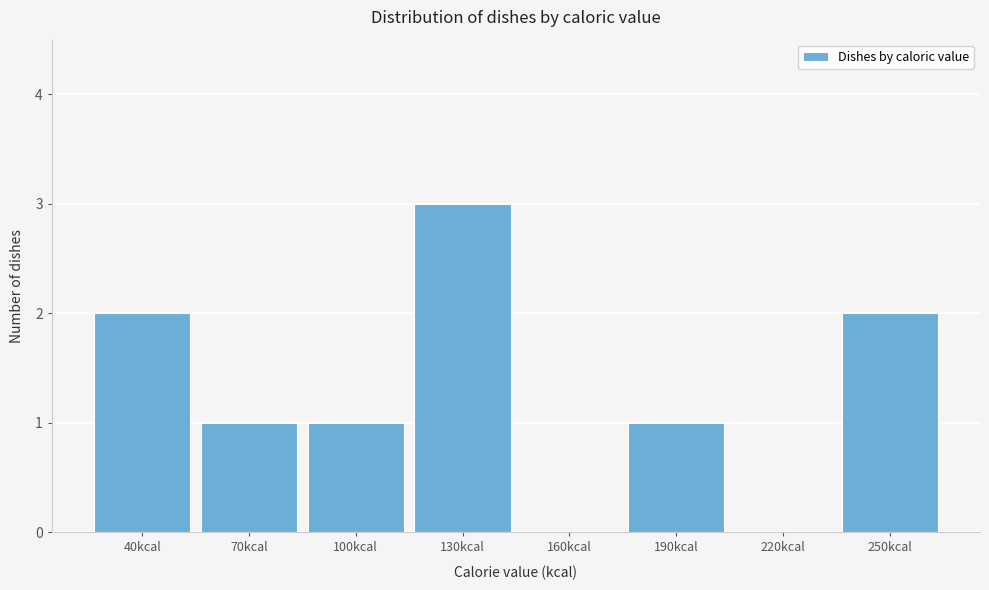

Reading left to right, transcribe all the data shown in this chart.

40kcal=2	70kcal=1	100kcal=1	130kcal=3	160kcal=0	190kcal=1	220kcal=0	250kcal=2